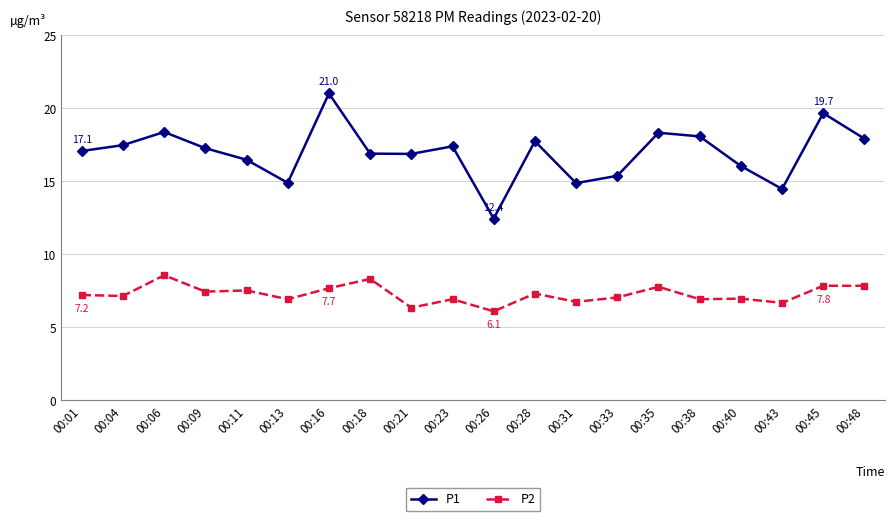

What is the value of the P2 point at the 8th from the left?

8.3